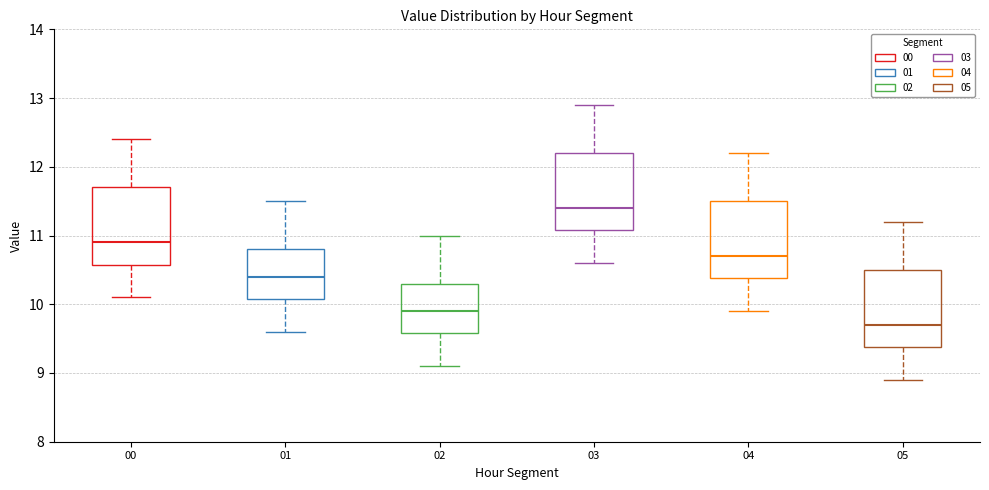

Reading left to right, read every box against the y-axis: the position of its median line, the range the box covers, and the ends of its whiskers. The values are not printed on the chart, so give them approximately, as read against the axis.

00: median 10.9, box 10.6 to 11.7, whiskers 10.1 to 12.4
01: median 10.4, box 10.1 to 10.8, whiskers 9.6 to 11.5
02: median 9.9, box 9.6 to 10.3, whiskers 9.1 to 11.0
03: median 11.4, box 11.1 to 12.2, whiskers 10.6 to 12.9
04: median 10.7, box 10.4 to 11.5, whiskers 9.9 to 12.2
05: median 9.7, box 9.4 to 10.5, whiskers 8.9 to 11.2